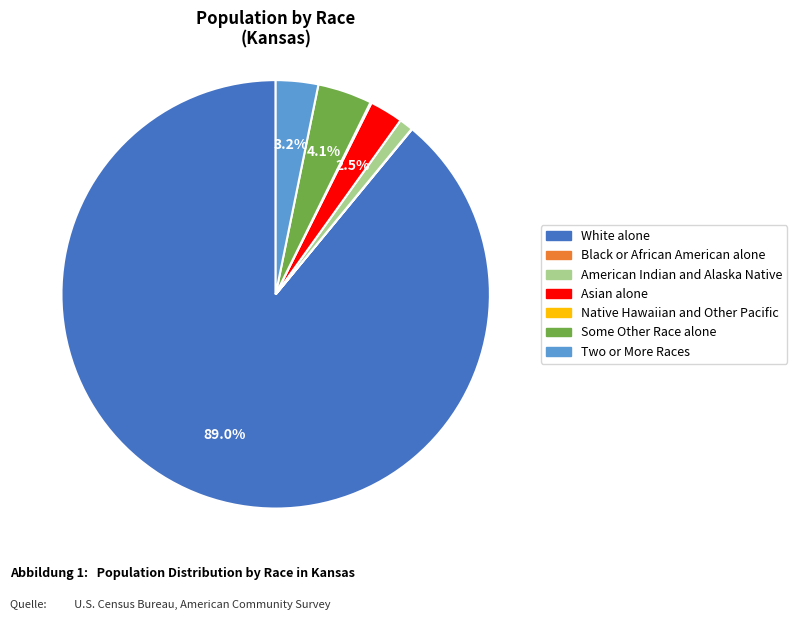

To the nearest percent, what portion does Two or More Races represent?

3%